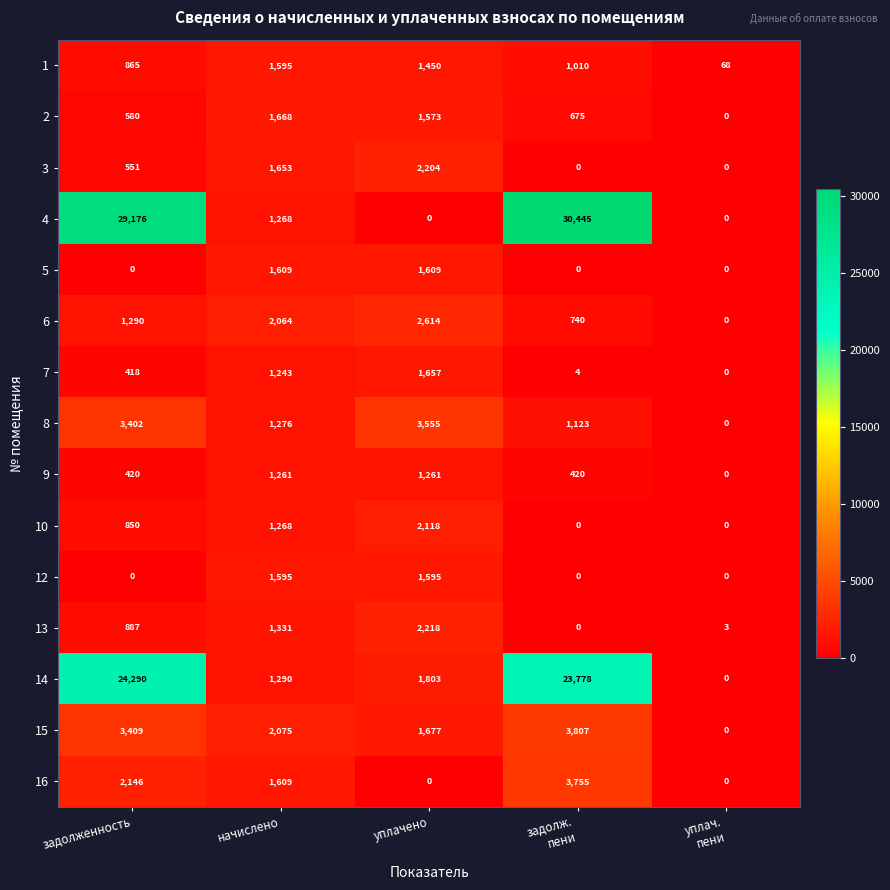

What is the total value across all series at уплач.
пени?

71